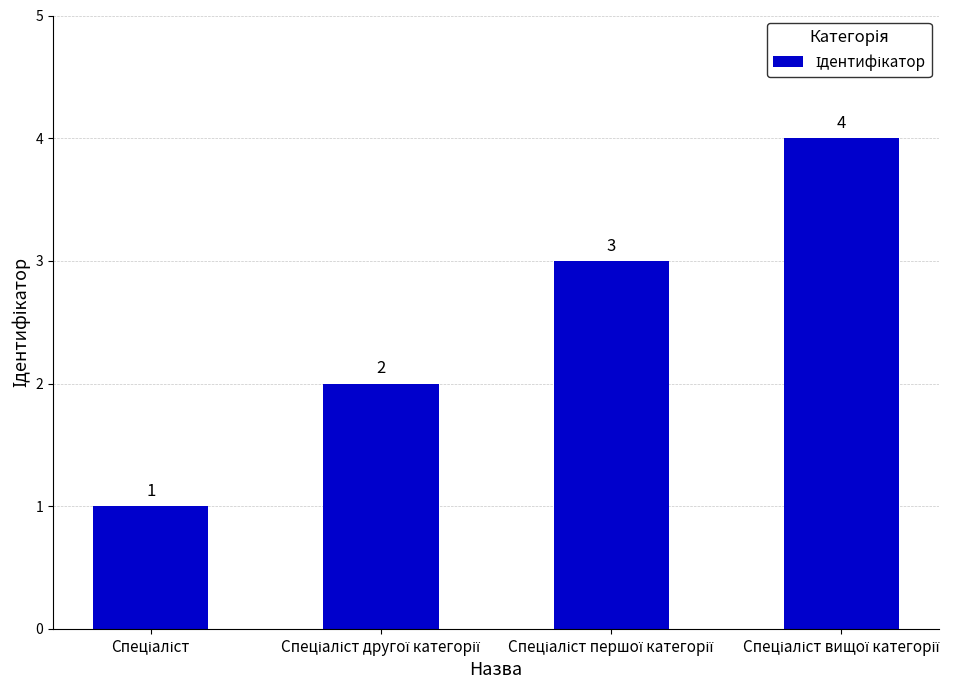

What is the greatest value displayed?

4